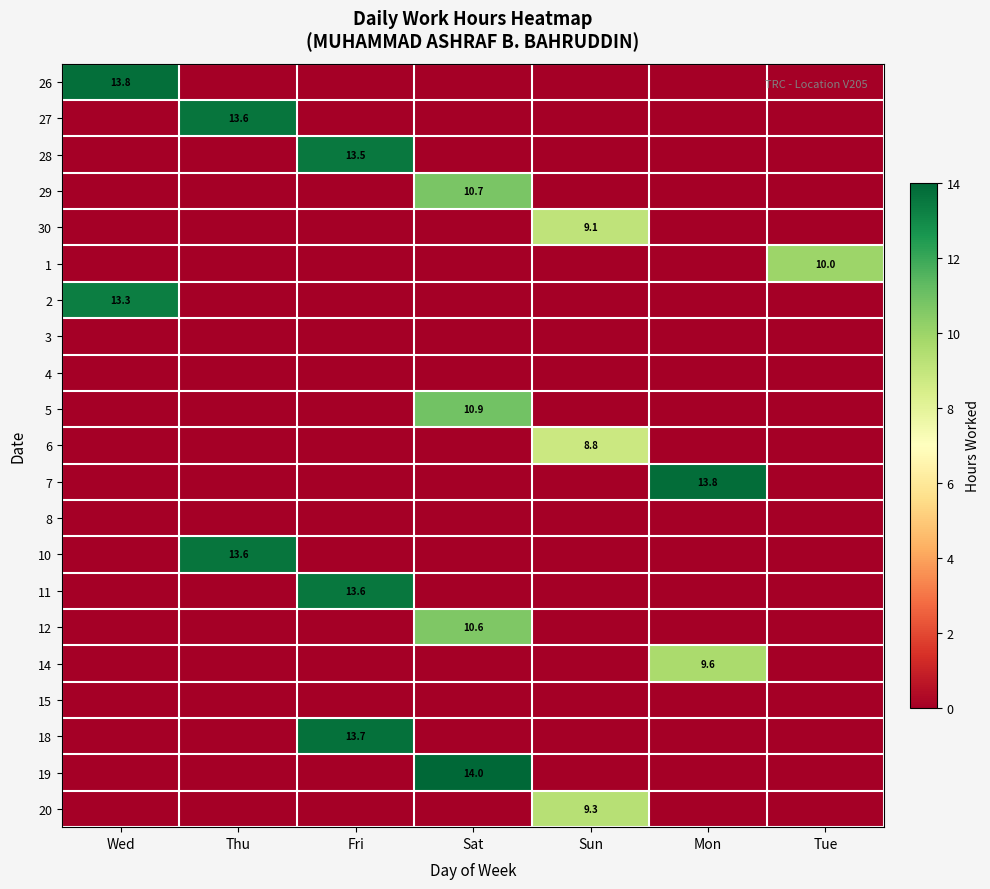

True or false: 30 has a value of 9.1 at Sun.

True